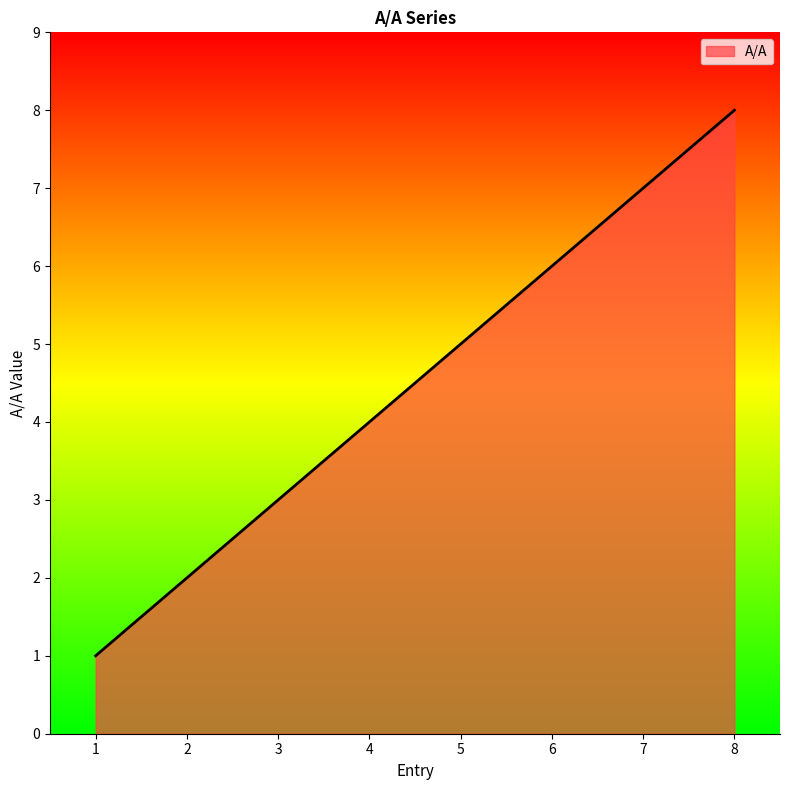

At which category does the chart reach its minimum across all series?

1